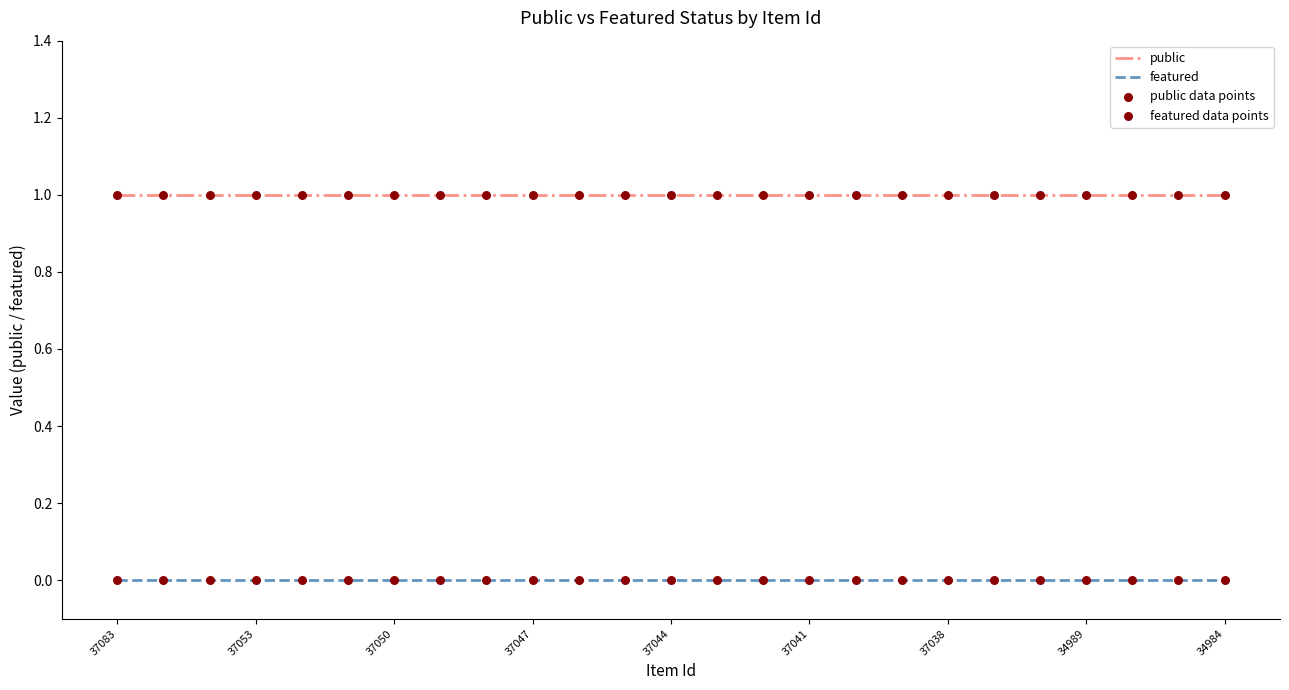

True or false: public and featured intersect in this chart.

False